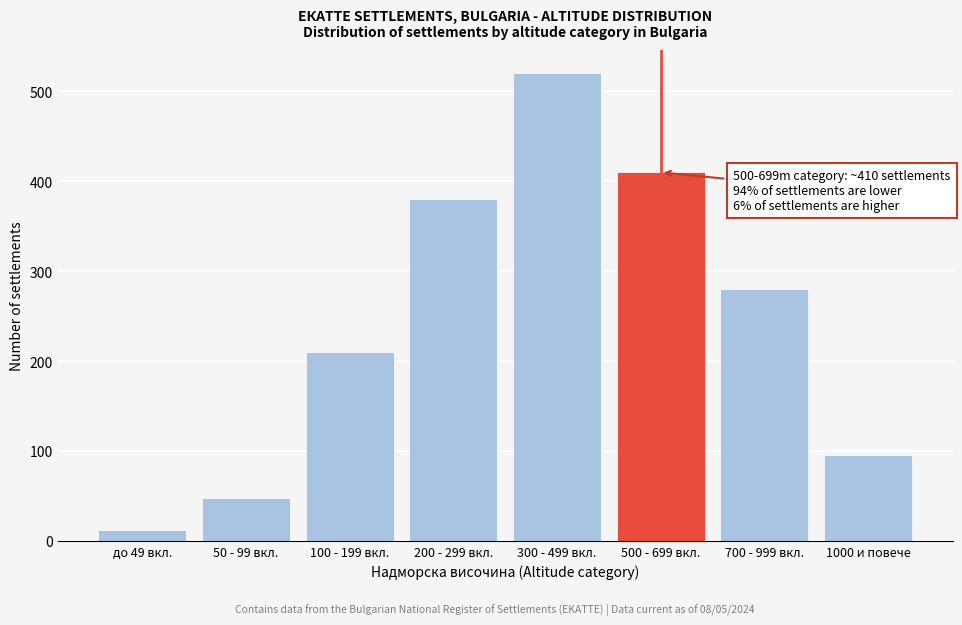

Reading left to right, list all the values displayed in this chart.

до 49 вкл.=12	50 - 99 вкл.=48	100 - 199 вкл.=210	200 - 299 вкл.=380	300 - 499 вкл.=520	500 - 699 вкл.=410	700 - 999 вкл.=280	1000 и повече=95